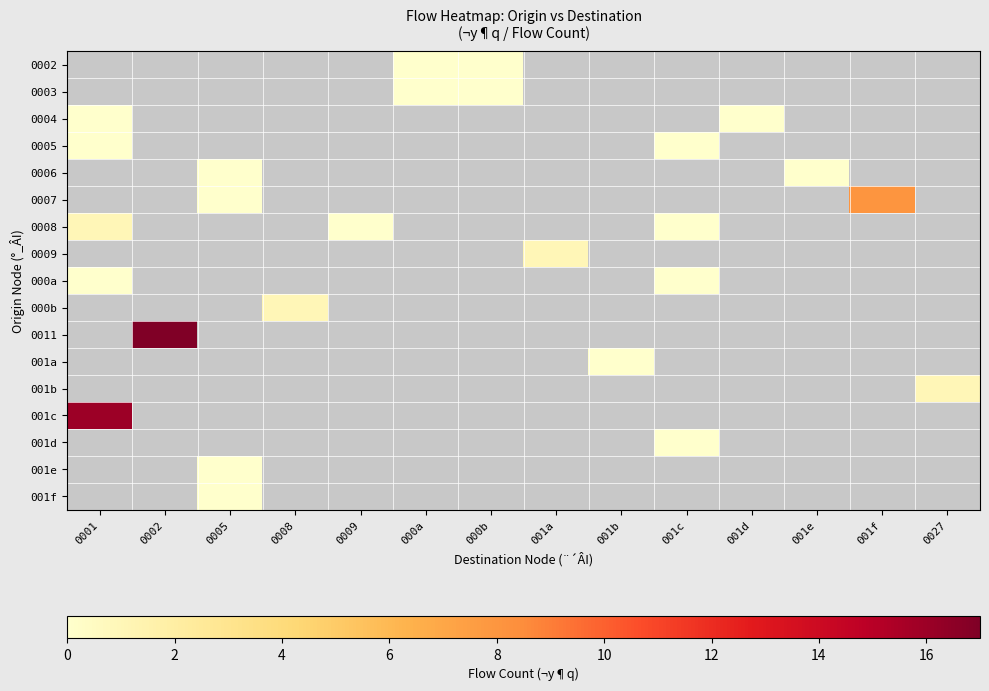

Count the number of data series in this chart.

17